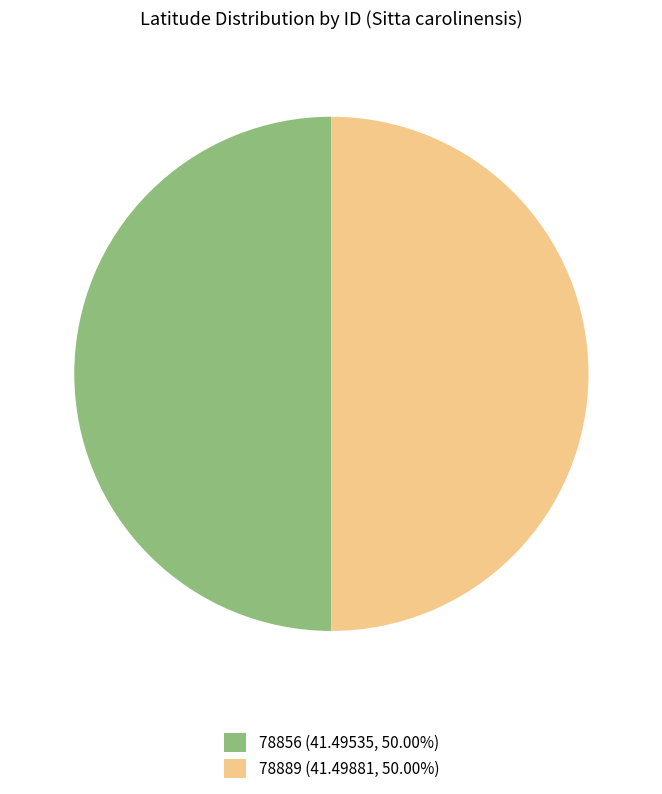

Combined, do 78889 (41.49881, 50.00%) and 78856 (41.49535, 50.00%) account for over 50%?

Yes